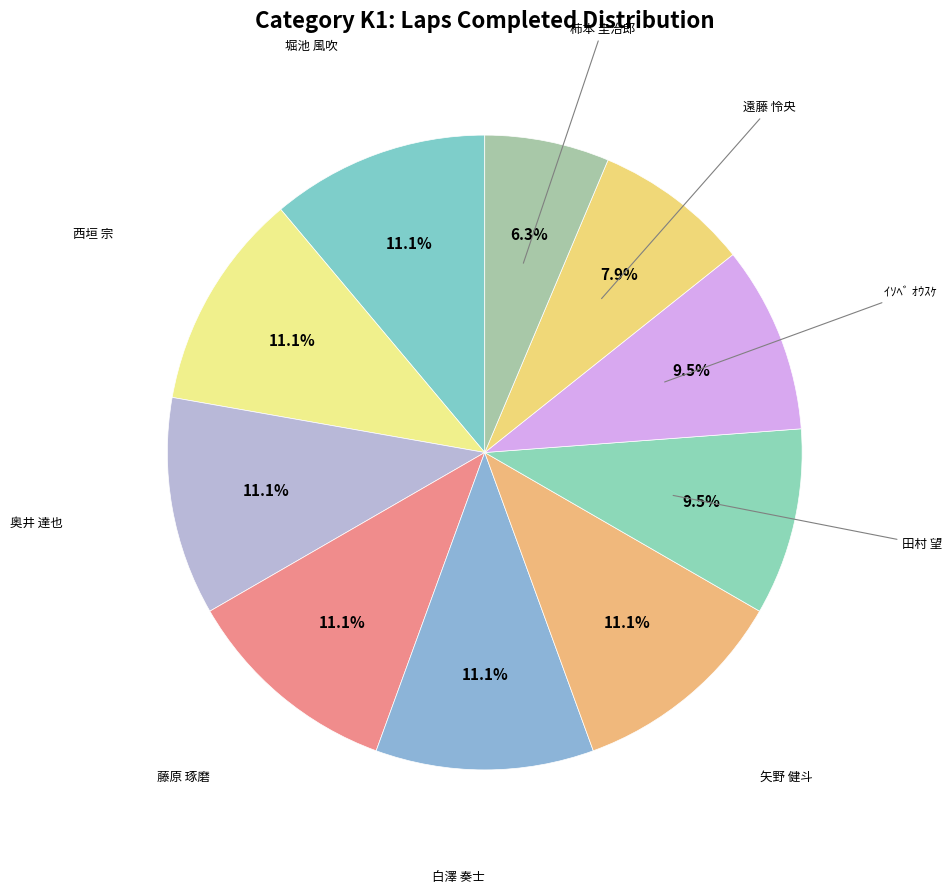

Count the number of slices in the pie.

10